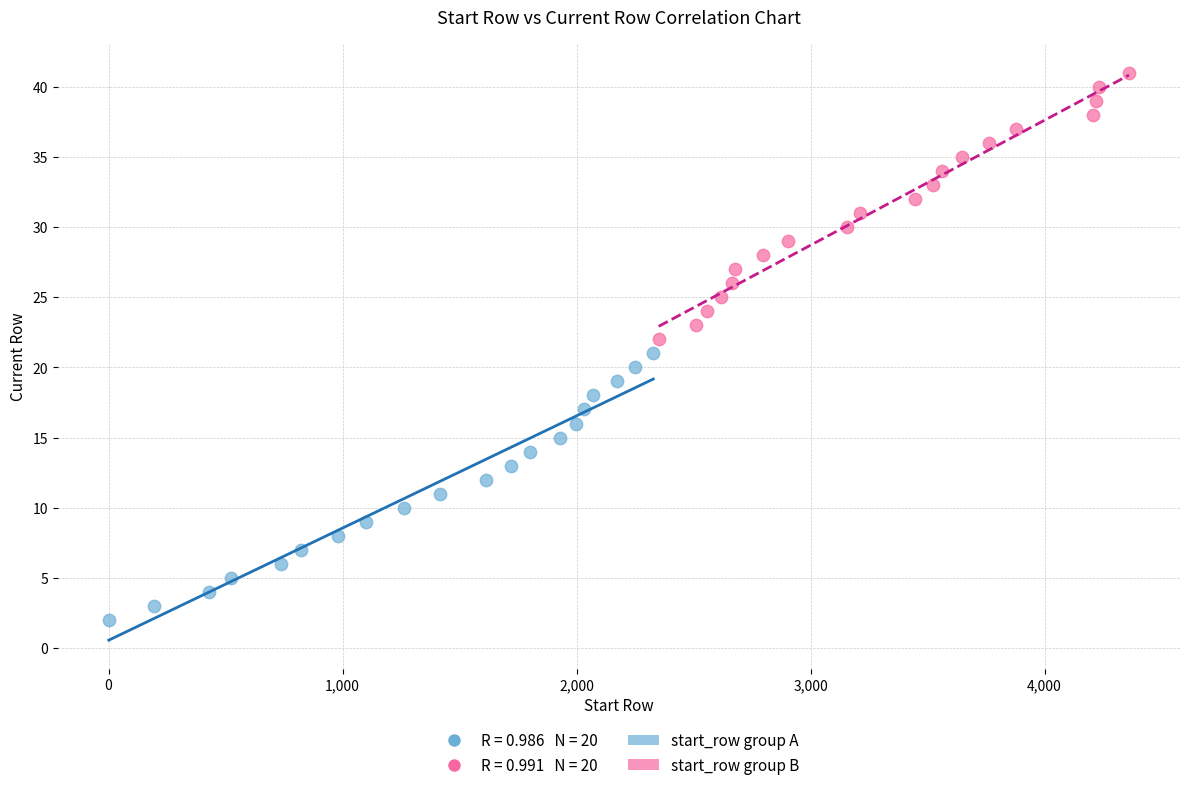

Which series reaches the maximum Y coordinate?

start_row group B